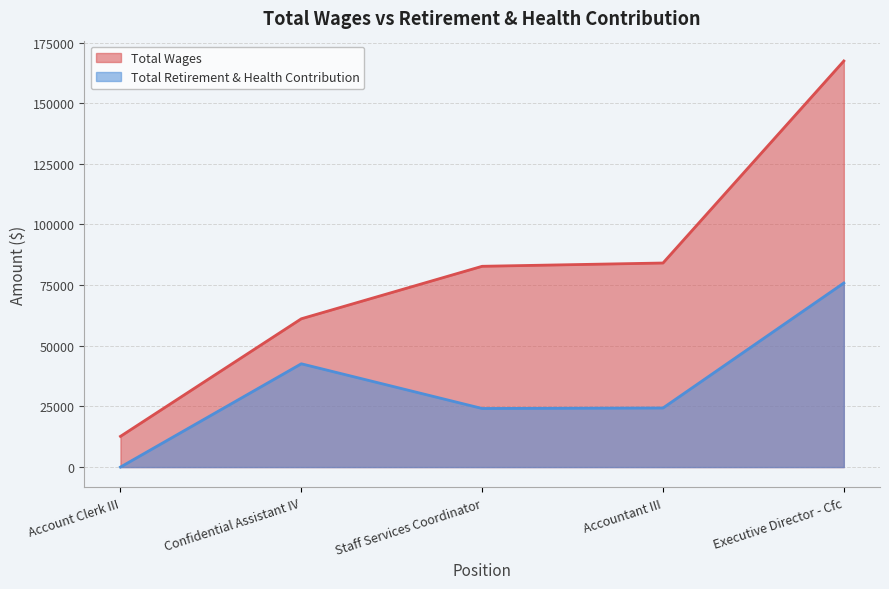

Count the number of data series in this chart.

2